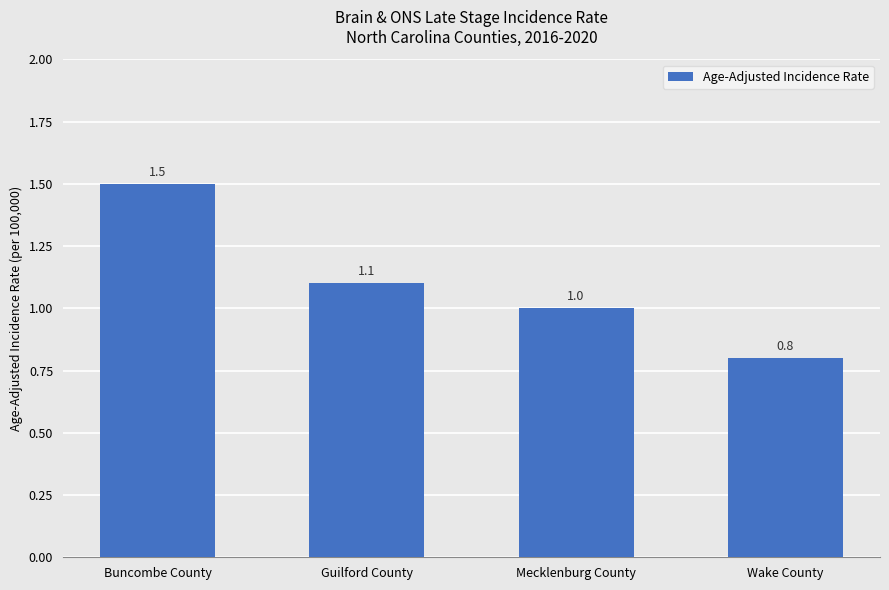

What is the change in value from Buncombe County to Wake County?

-0.7